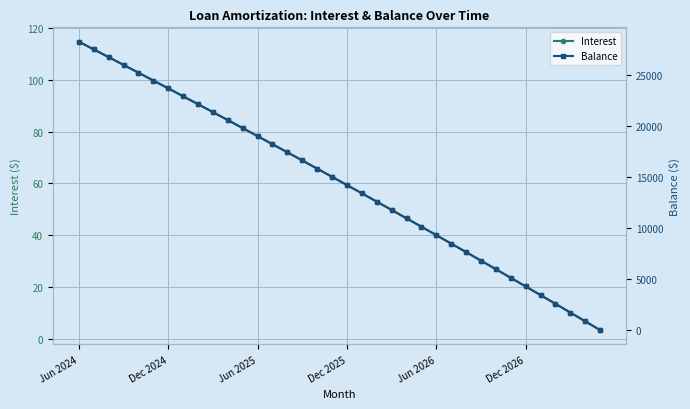

Where does the Interest series first go above 62?

Jun 2024